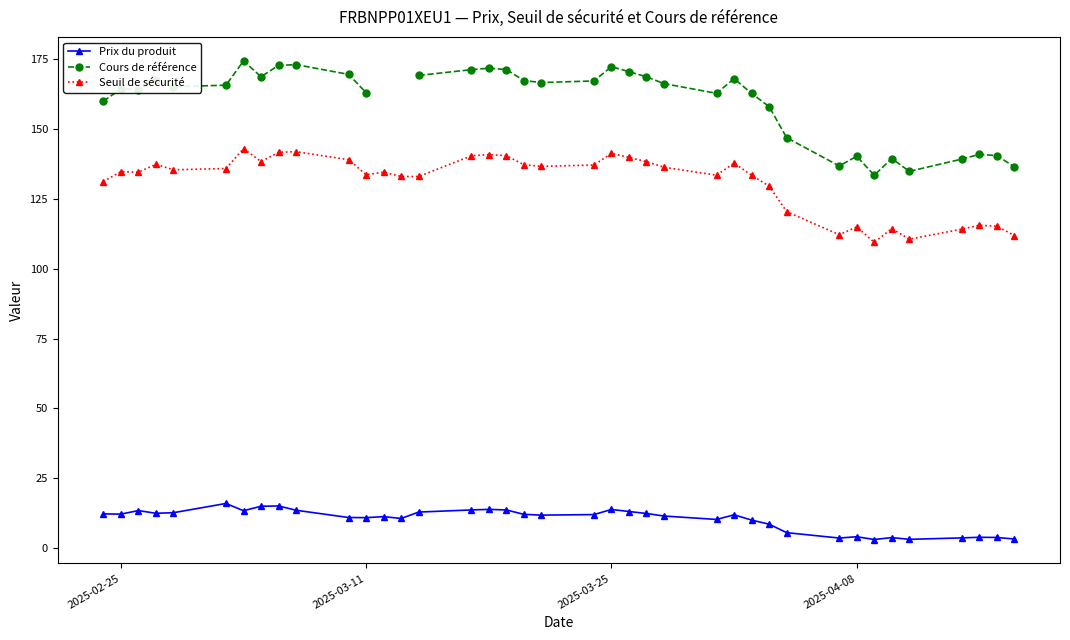

How many interior local peaks does the Cours de référence series have?

10